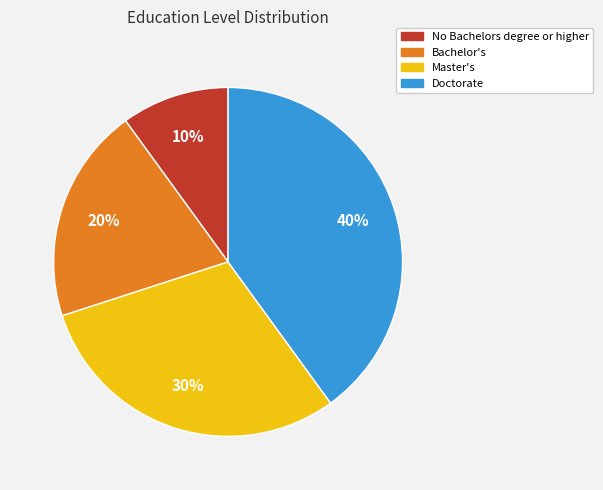

Count the number of slices in the pie.

4